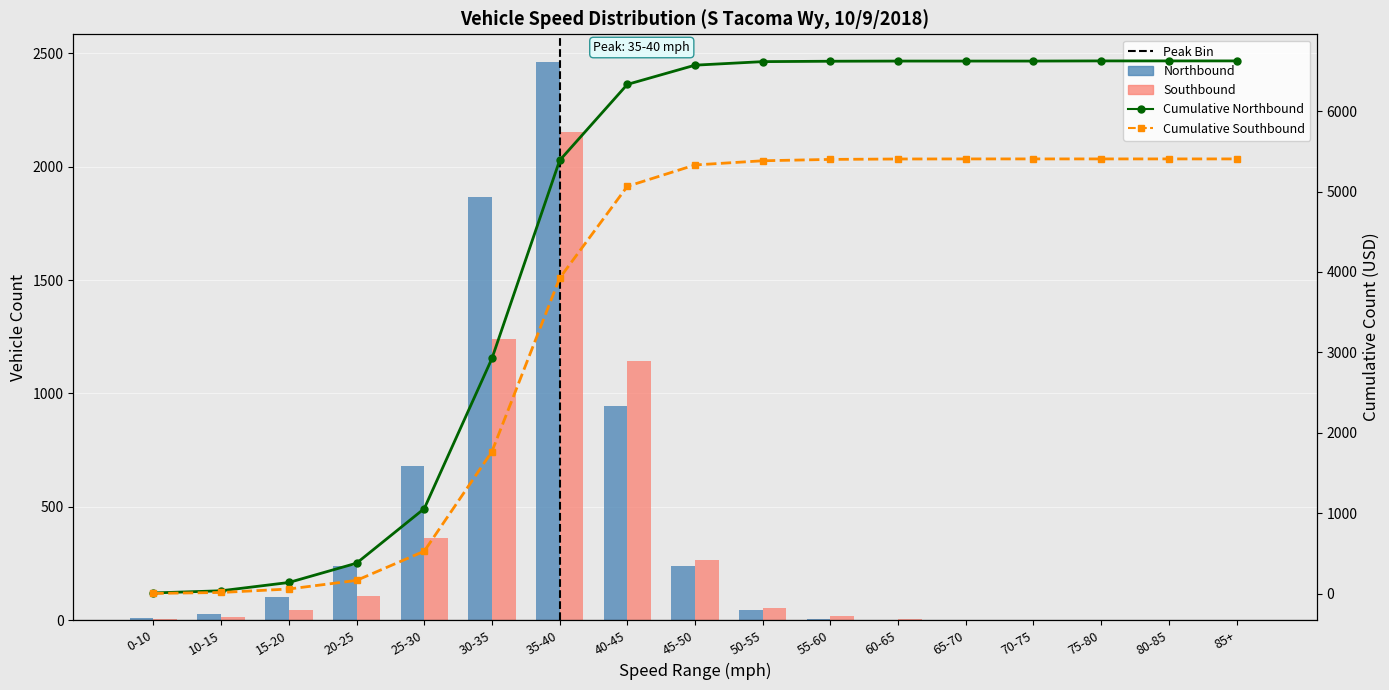

What are all the series names shown in the legend?

Northbound, Southbound, Cumulative Northbound, Cumulative Southbound